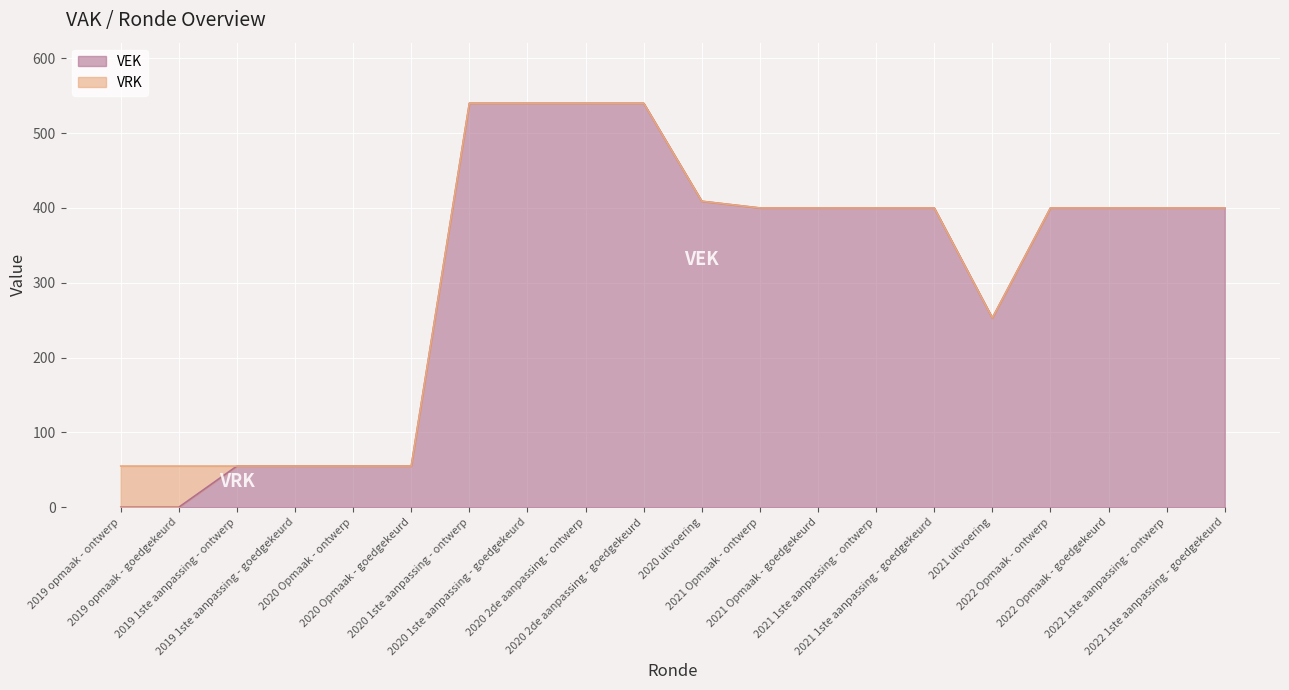

List the labels in order of value, largest first.

2020 1ste aanpassing - ontwerp, 2020 1ste aanpassing - goedgekeurd, 2020 2de aanpassing - ontwerp, 2020 2de aanpassing - goedgekeurd, 2020 uitvoering, 2021 Opmaak - ontwerp, 2021 Opmaak - goedgekeurd, 2021 1ste aanpassing - ontwerp, 2021 1ste aanpassing - goedgekeurd, 2022 Opmaak - ontwerp, 2022 Opmaak - goedgekeurd, 2022 1ste aanpassing - ontwerp, 2022 1ste aanpassing - goedgekeurd, 2021 uitvoering, 2019 1ste aanpassing - ontwerp, 2019 1ste aanpassing - goedgekeurd, 2020 Opmaak - ontwerp, 2020 Opmaak - goedgekeurd, 2019 opmaak - ontwerp, 2019 opmaak - goedgekeurd